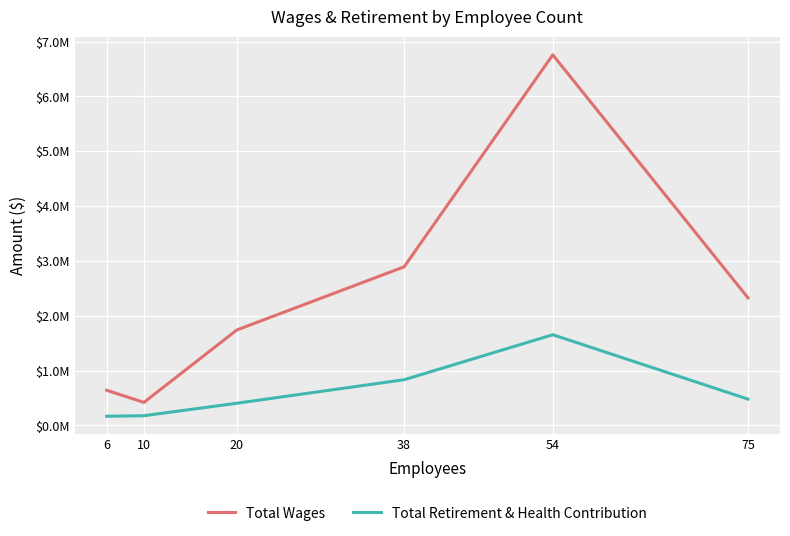

At which category does Total Wages reach its first local valley?

10